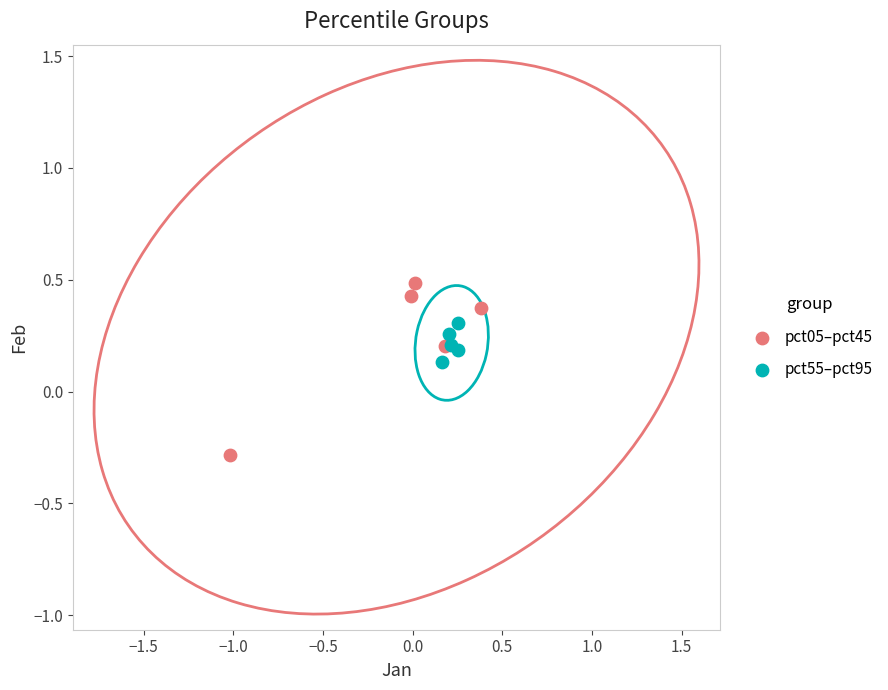

Which series has the widest spread of Y values?

pct05–pct45